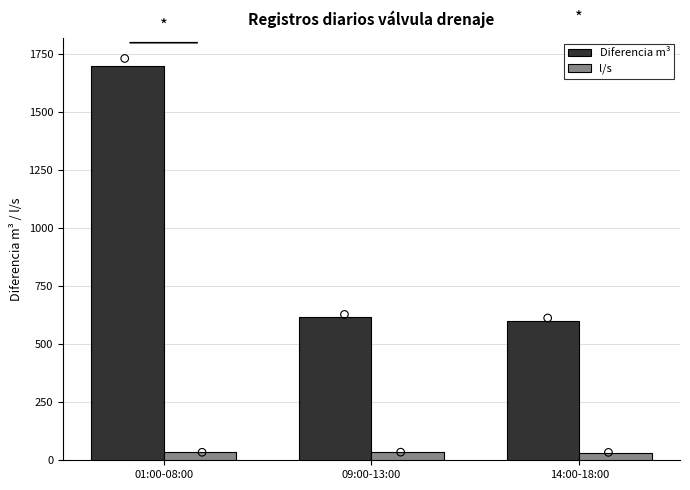

What are all the series names shown in the legend?

Diferencia m³, l/s